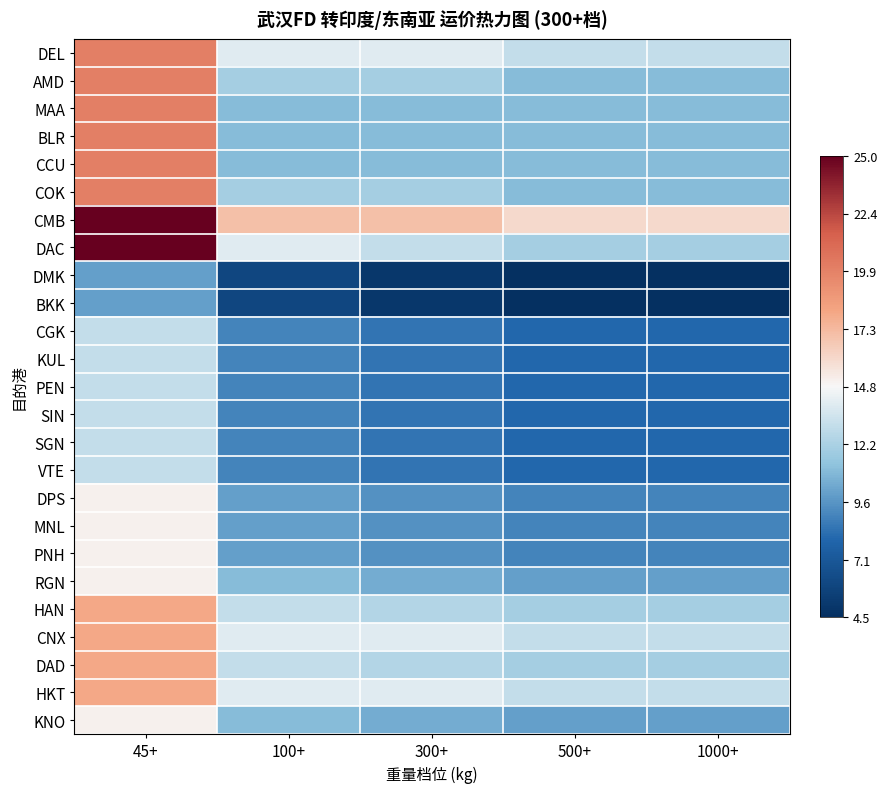

How many categories are shown in the chart?

5